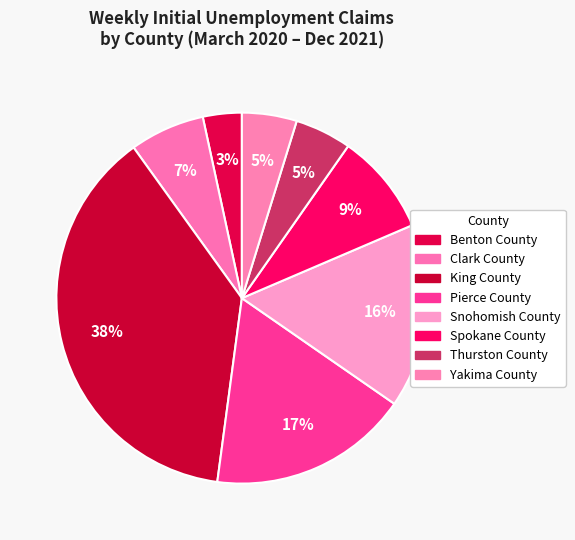

Which category has the biggest portion of the pie?

King County